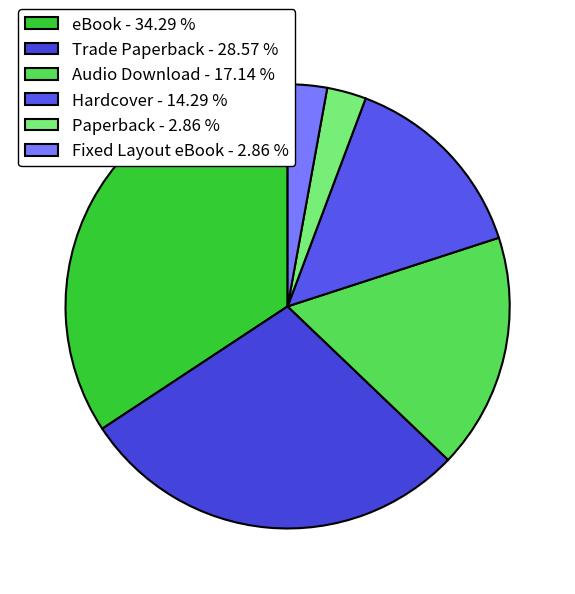

Is it true that Hardcover is 23% of the pie?

False